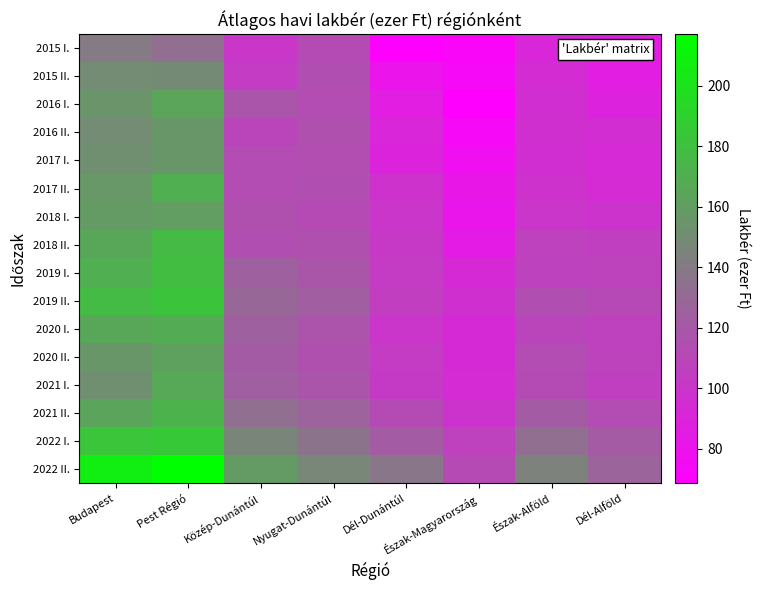

Reading left to right, transcribe all the data shown in this chart.

2015 I.: Budapest=140.2	Pest Régió=133.5	Közép-Dunántúl=101.0	Nyugat-Dunántúl=112.1	Dél-Dunántúl=68.6	Észak-Magyarország=72.5	Észak-Alföld=91.2	Dél-Alföld=85.4
2015 II.: Budapest=149.9	Pest Régió=149.0	Közép-Dunántúl=102.9	Nyugat-Dunántúl=114.1	Dél-Dunántúl=80.2	Észak-Magyarország=74.4	Észak-Alföld=94.4	Dél-Alföld=86.2
2016 I.: Budapest=154.7	Pest Régió=164.5	Közép-Dunántúl=118.2	Nyugat-Dunántúl=113.0	Dél-Dunántúl=86.2	Észak-Magyarország=69.3	Észak-Alföld=95.5	Dél-Alföld=88.7
2016 II.: Budapest=150.0	Pest Régió=155.8	Közép-Dunántúl=108.7	Nyugat-Dunántúl=115.2	Dél-Dunántúl=91.2	Észak-Magyarország=74.3	Észak-Alföld=96.3	Dél-Alföld=95.0
2017 I.: Budapest=151.8	Pest Régió=156.1	Közép-Dunántúl=113.0	Nyugat-Dunántúl=113.7	Dél-Dunántúl=89.0	Észak-Magyarország=77.8	Észak-Alföld=95.8	Dél-Alföld=93.3
2017 II.: Budapest=156.6	Pest Régió=170.1	Közép-Dunántúl=113.0	Nyugat-Dunántúl=114.2	Dél-Dunántúl=98.0	Észak-Magyarország=82.3	Észak-Alföld=97.8	Dél-Alföld=93.7
2018 I.: Budapest=158.5	Pest Régió=159.8	Közép-Dunántúl=115.5	Nyugat-Dunántúl=111.8	Dél-Dunántúl=100.3	Észak-Magyarország=81.3	Észak-Alföld=100.2	Dél-Alföld=98.5
2018 II.: Budapest=165.5	Pest Régió=176.6	Közép-Dunántúl=113.8	Nyugat-Dunántúl=115.0	Dél-Dunántúl=101.7	Észak-Magyarország=84.8	Észak-Alföld=106.7	Dél-Alföld=105.5
2019 I.: Budapest=170.4	Pest Régió=178.4	Közép-Dunántúl=124.5	Nyugat-Dunántúl=118.7	Dél-Dunántúl=103.5	Észak-Magyarország=92.8	Észak-Alföld=107.4	Dél-Alföld=107.7
2019 II.: Budapest=177.4	Pest Régió=181.7	Közép-Dunántúl=129.1	Nyugat-Dunántúl=123.6	Dél-Dunántúl=105.1	Észak-Magyarország=96.1	Észak-Alföld=114.0	Dél-Alföld=111.1
2020 I.: Budapest=165.4	Pest Régió=168.7	Közép-Dunántúl=124.6	Nyugat-Dunántúl=117.2	Dél-Dunántúl=99.8	Észak-Magyarország=92.5	Észak-Alföld=109.0	Dél-Alföld=106.6
2020 II.: Budapest=155.9	Pest Régió=162.0	Közép-Dunántúl=122.2	Nyugat-Dunántúl=115.5	Dél-Dunántúl=103.3	Észak-Magyarország=92.9	Észak-Alföld=113.1	Dél-Alföld=107.6
2021 I.: Budapest=151.8	Pest Régió=166.5	Közép-Dunántúl=123.9	Nyugat-Dunántúl=118.0	Dél-Dunántúl=102.5	Észak-Magyarország=93.7	Észak-Alföld=112.4	Dél-Alföld=105.5
2021 II.: Budapest=163.9	Pest Régió=172.8	Közép-Dunántúl=133.1	Nyugat-Dunántúl=126.3	Dél-Dunántúl=112.5	Észak-Magyarország=98.2	Észak-Alföld=122.0	Dél-Alföld=113.1
2022 I.: Budapest=182.9	Pest Régió=185.1	Közép-Dunántúl=146.1	Nyugat-Dunántúl=135.6	Dél-Dunántúl=122.4	Észak-Magyarország=106.7	Észak-Alföld=133.3	Dél-Alföld=121.9
2022 II.: Budapest=206.6	Pest Régió=217.0	Közép-Dunántúl=159.0	Nyugat-Dunántúl=146.9	Dél-Dunántúl=137.3	Észak-Magyarország=111.8	Észak-Alföld=144.3	Dél-Alföld=126.8